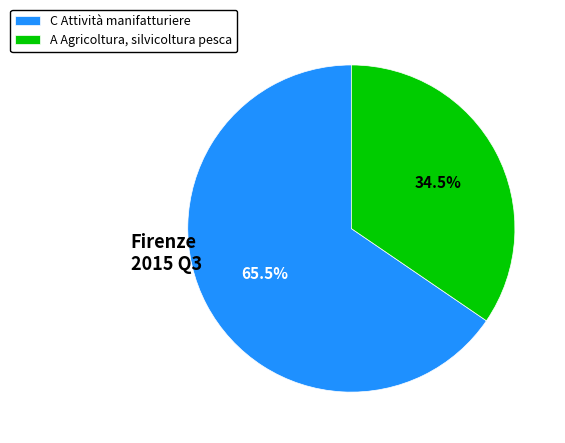

Is there a majority slice in this chart?

Yes